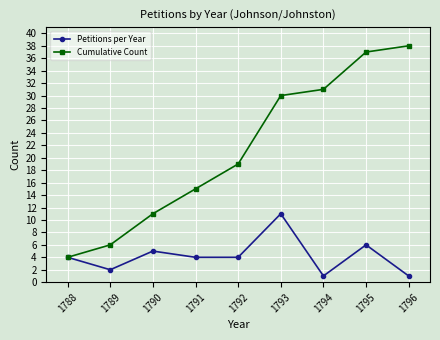

What is the spread (max minus min) of values at 1793?

19